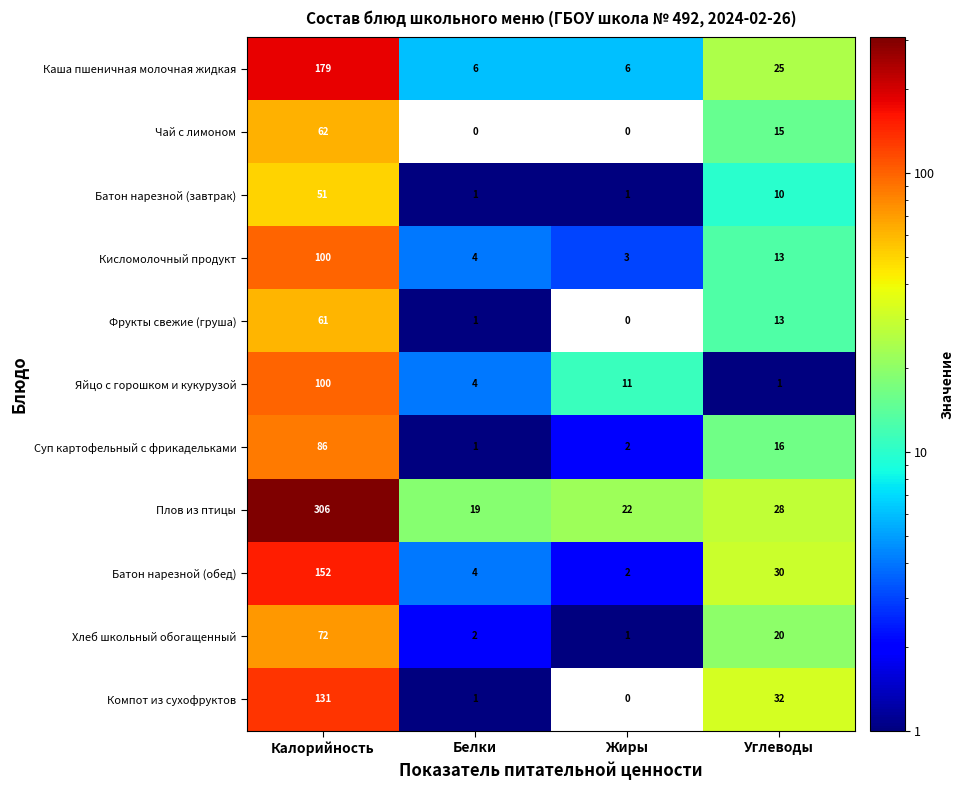

At which category is the sum across all series the highest?

Калорийность